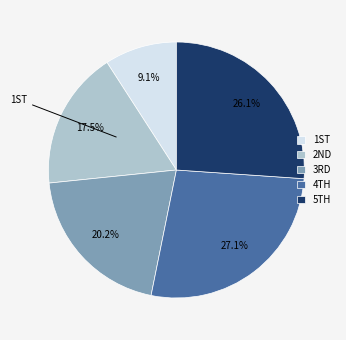

Rank the categories by value from highest to lowest.

4TH, 5TH, 3RD, 2ND, 1ST